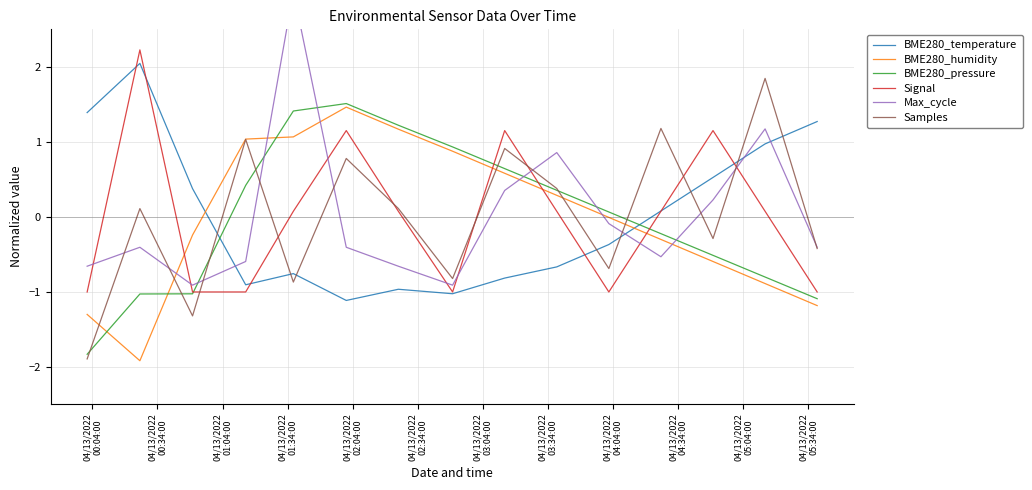

How many distinct data groups are displayed?

6